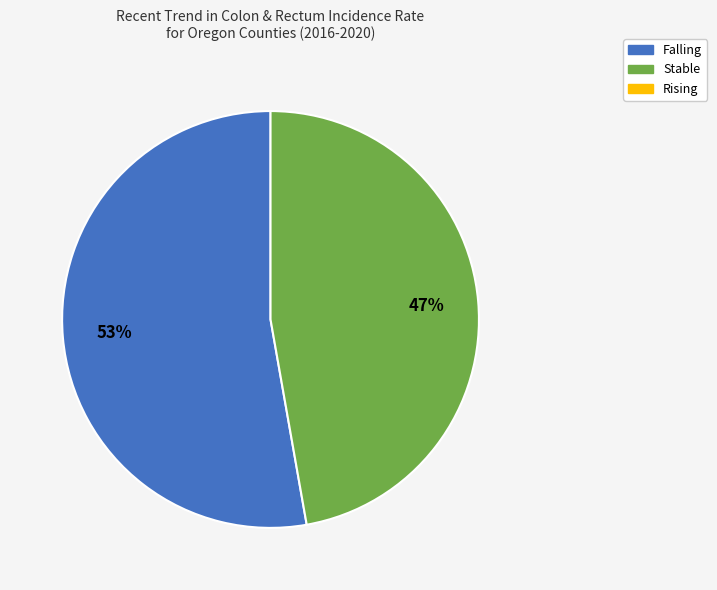

Does any single category account for the majority?

Yes